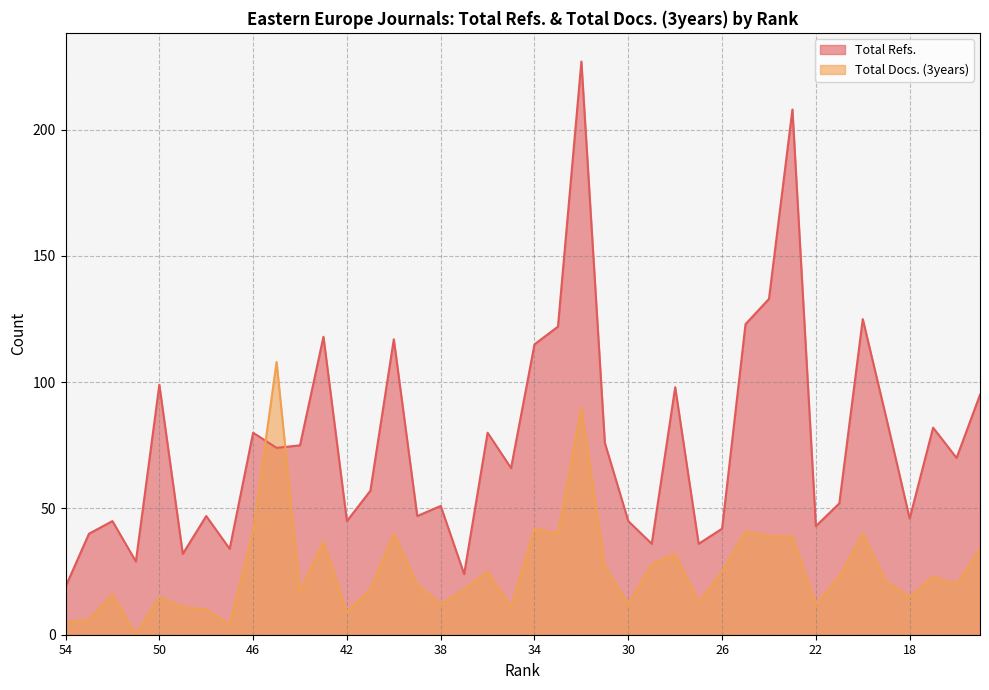

Reading right to left, transcribe all the data shown in this chart.

Total Refs.: 95	70	82	46	86	125	52	43	208	133	123	42	36	98	36	45	76	227	122	115	66	80	24	51	47	117	57	45	118	75	74	80	34	47	32	99	29	45	40	19
Total Docs. (3years): 34	20	23	15	21	40	23	12	39	39	41	25	13	32	28	12	27	90	40	42	11	25	18	12	20	40	18	9	37	17	108	41	4	10	11	15	0	16	6	5